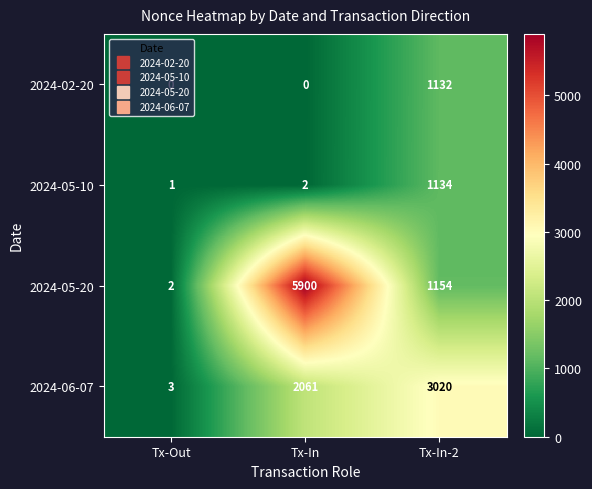

At which category is the sum across all series the highest?

Tx-In